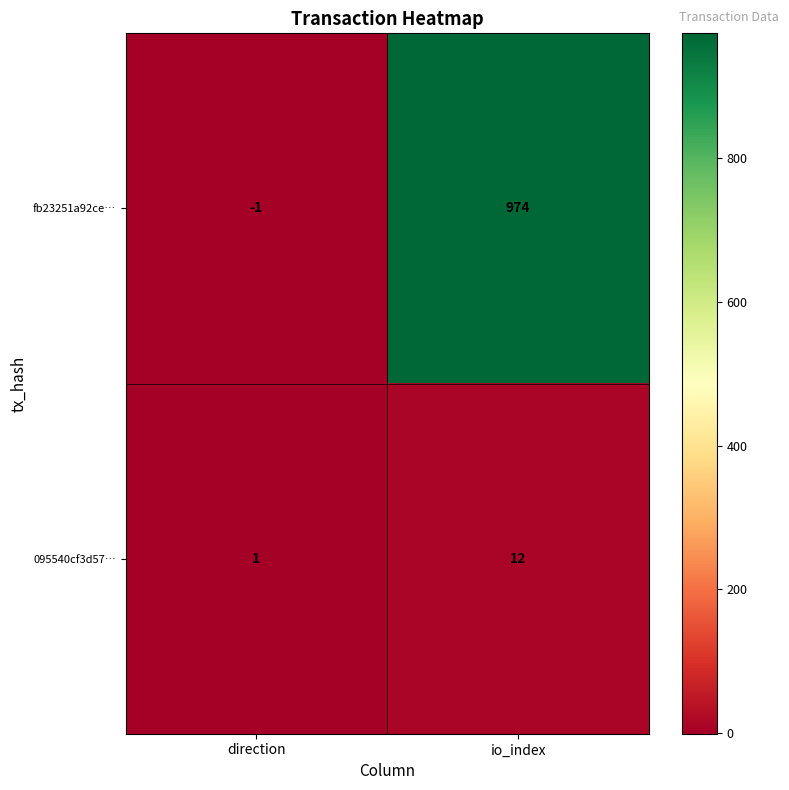

At which category is the sum across all series the highest?

io_index